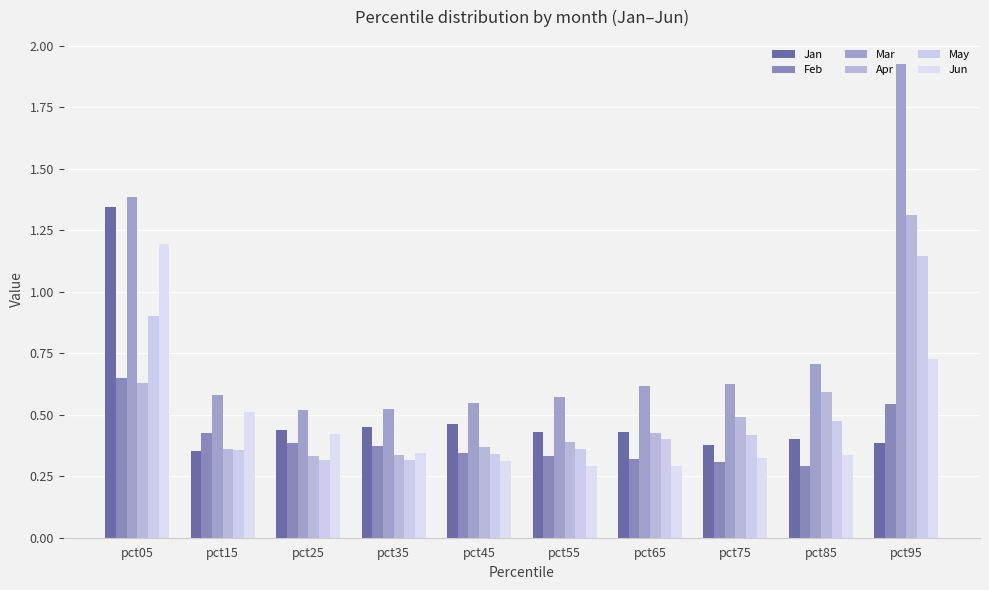

List the labels in order of Mar value, largest first.

pct95, pct05, pct85, pct75, pct65, pct15, pct55, pct45, pct35, pct25